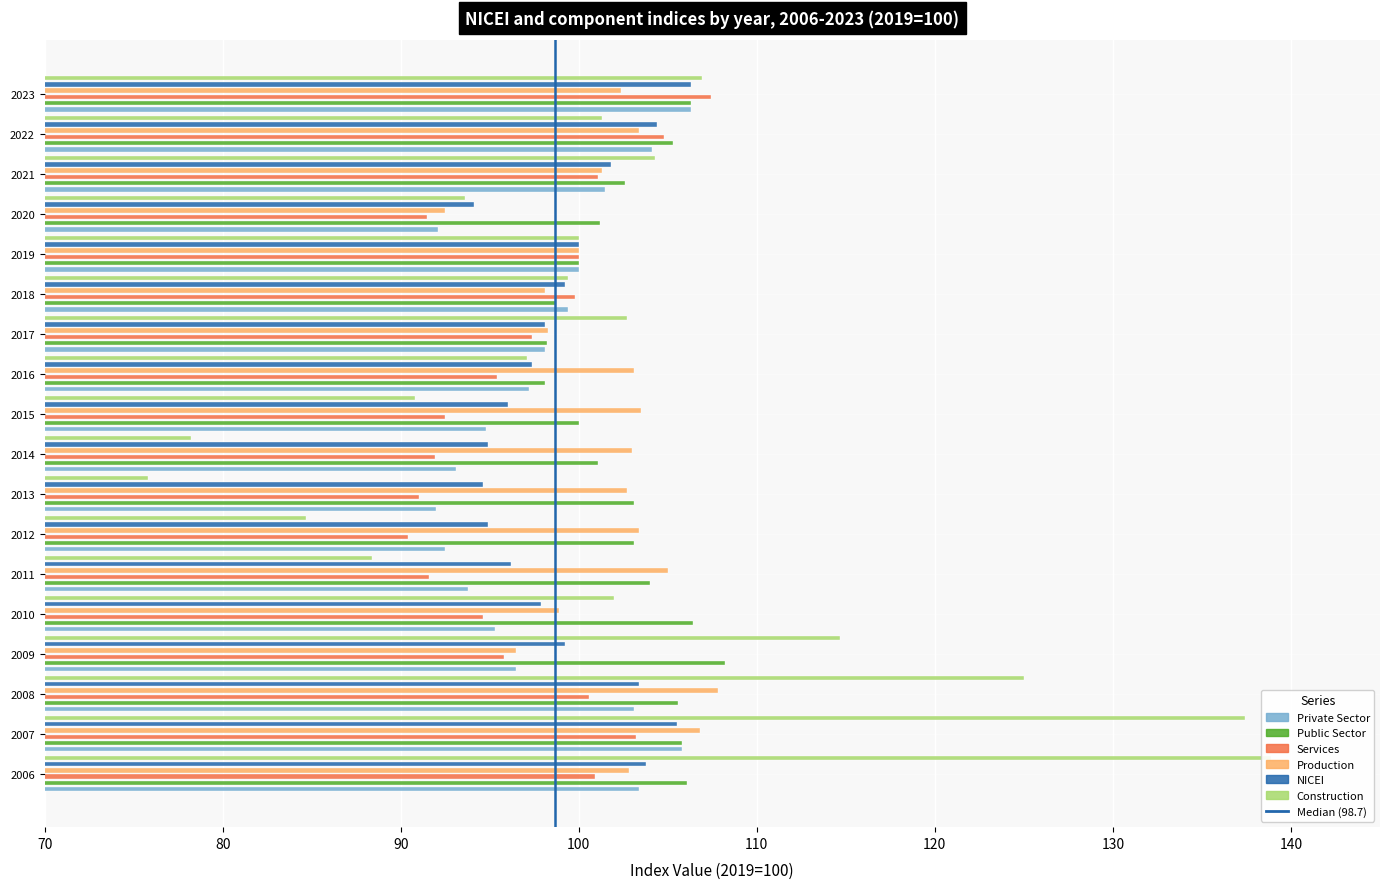

Where does the NICEI series first go above 99?

2006